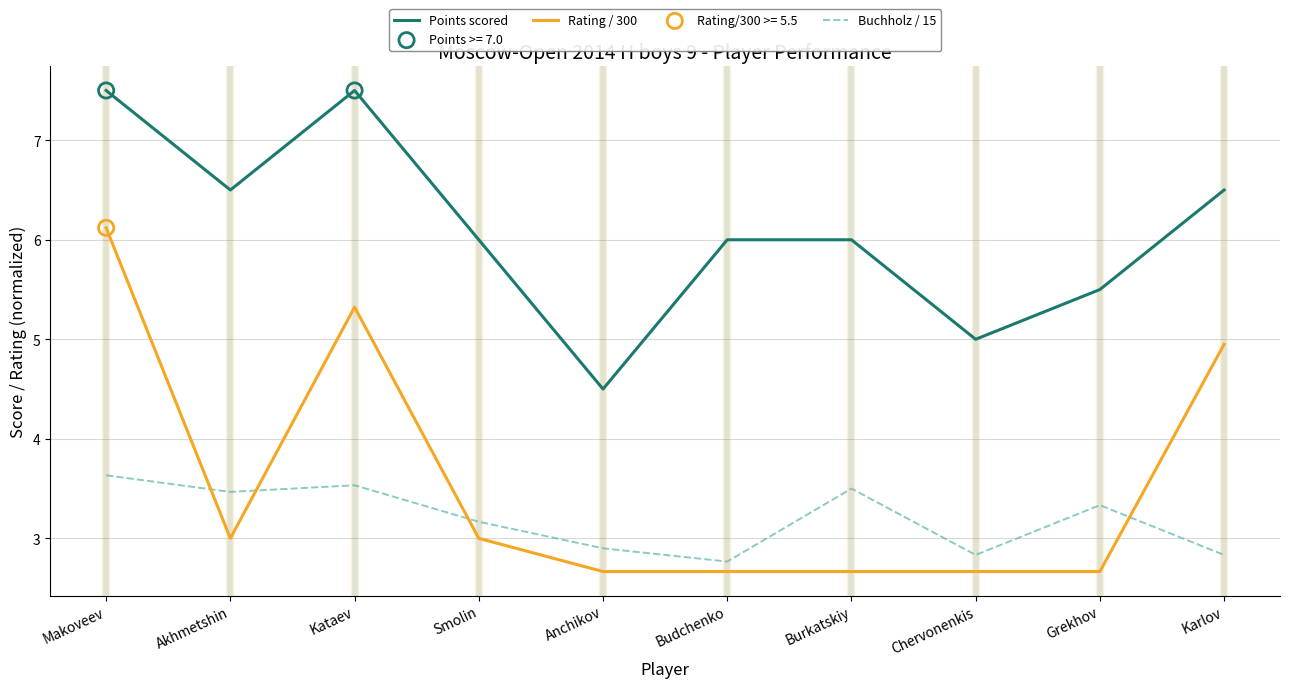

At which category is the sum across all series the highest?

Makoveev